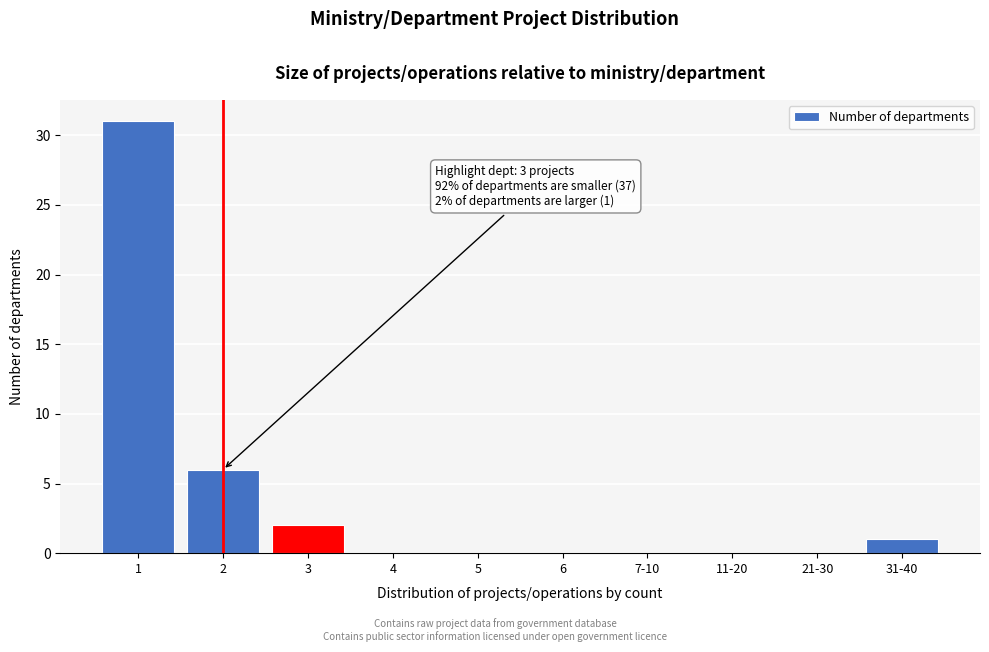

Reading right to left, transcribe all the data shown in this chart.

31-40=1	21-30=0	11-20=0	7-10=0	6=0	5=0	4=0	3=2	2=6	1=31